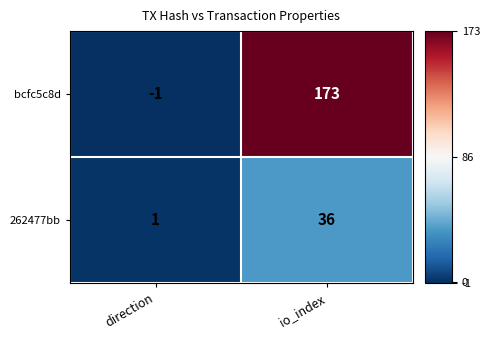

What is the sum of all 262477bb values?

37